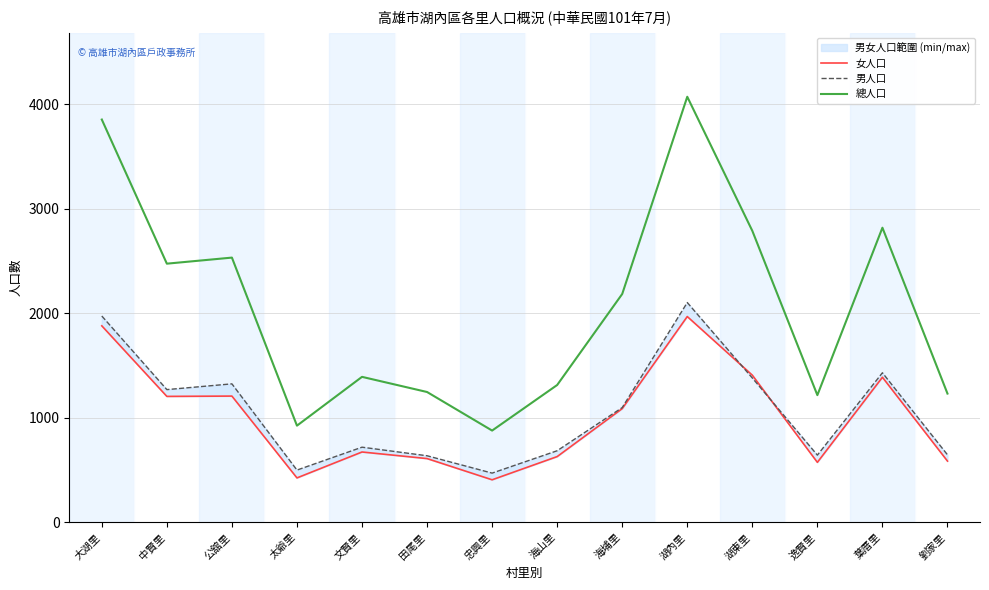

At which label does 男人口 reach its peak?

湖內里